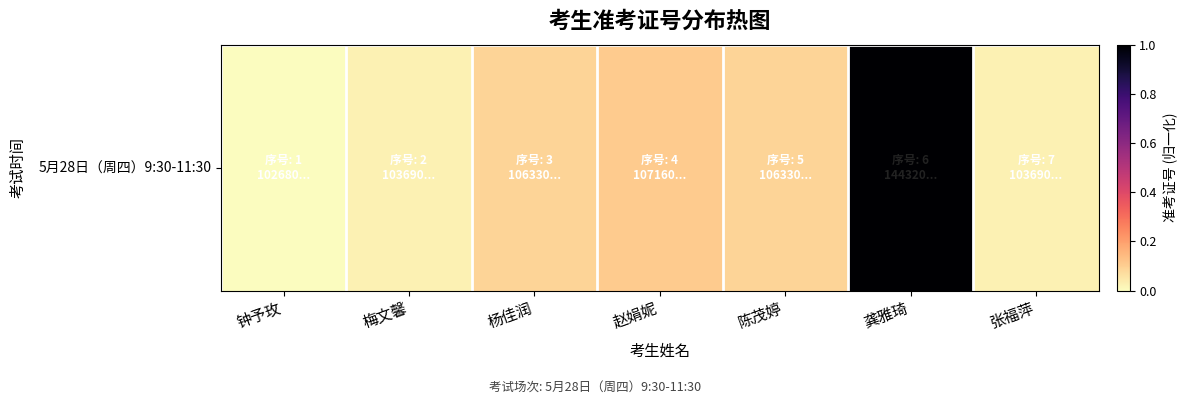

What is the difference between the second highest and second lowest values?

0.1